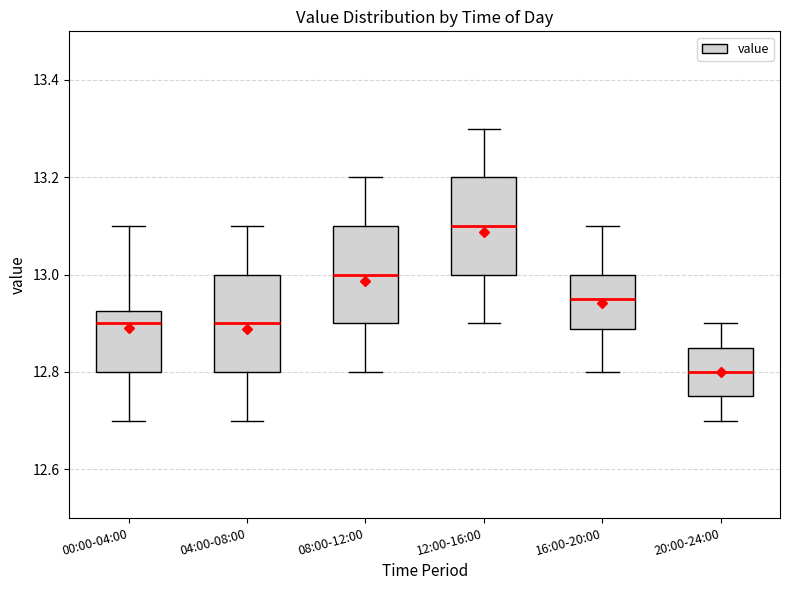

Reading left to right, read every box against the y-axis: the position of its median line, the range the box covers, and the ends of its whiskers. The values are not printed on the chart, so give them approximately, as read against the axis.

00:00-04:00: median 12.90, box 12.80 to 12.92, whiskers 12.70 to 13.10
04:00-08:00: median 12.90, box 12.80 to 13.00, whiskers 12.70 to 13.10
08:00-12:00: median 13.00, box 12.90 to 13.10, whiskers 12.80 to 13.20
12:00-16:00: median 13.10, box 13.00 to 13.20, whiskers 12.90 to 13.30
16:00-20:00: median 12.96, box 12.88 to 13.00, whiskers 12.80 to 13.10
20:00-24:00: median 12.80, box 12.76 to 12.86, whiskers 12.70 to 12.90